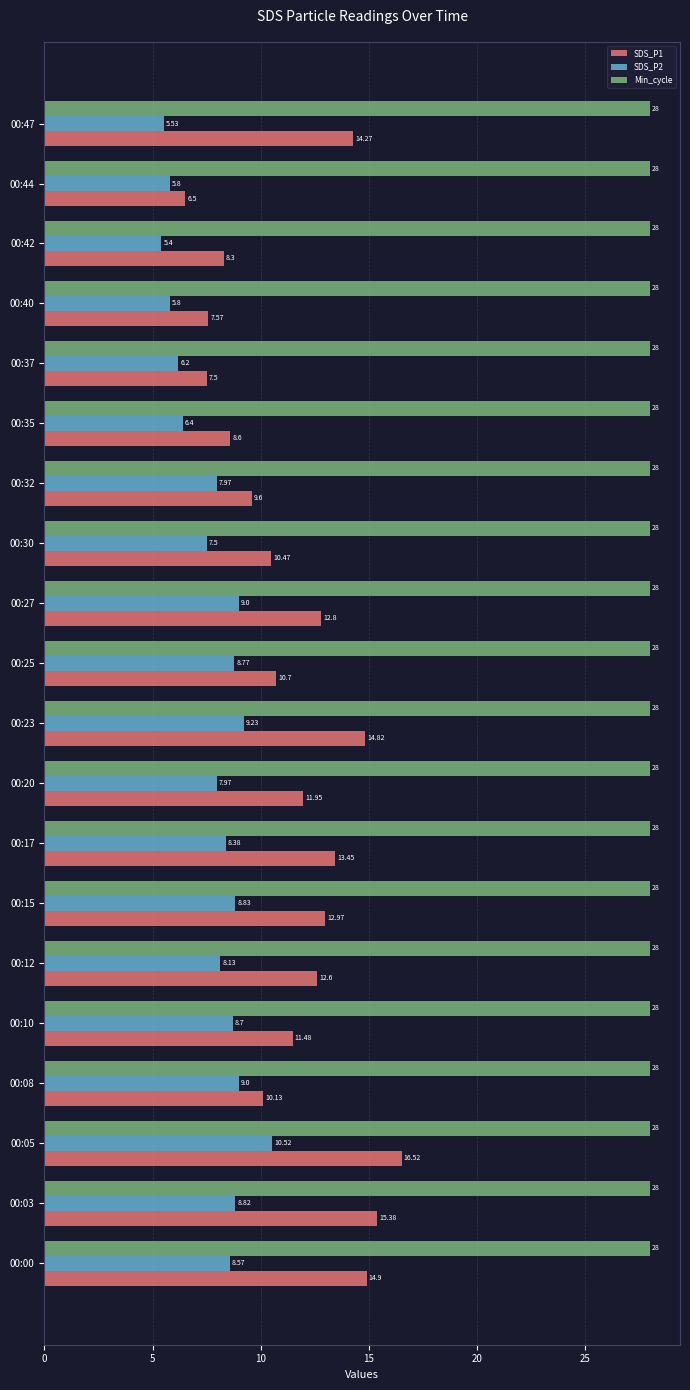

List the series in order of their overall mean, highest first.

Min_cycle, SDS_P1, SDS_P2